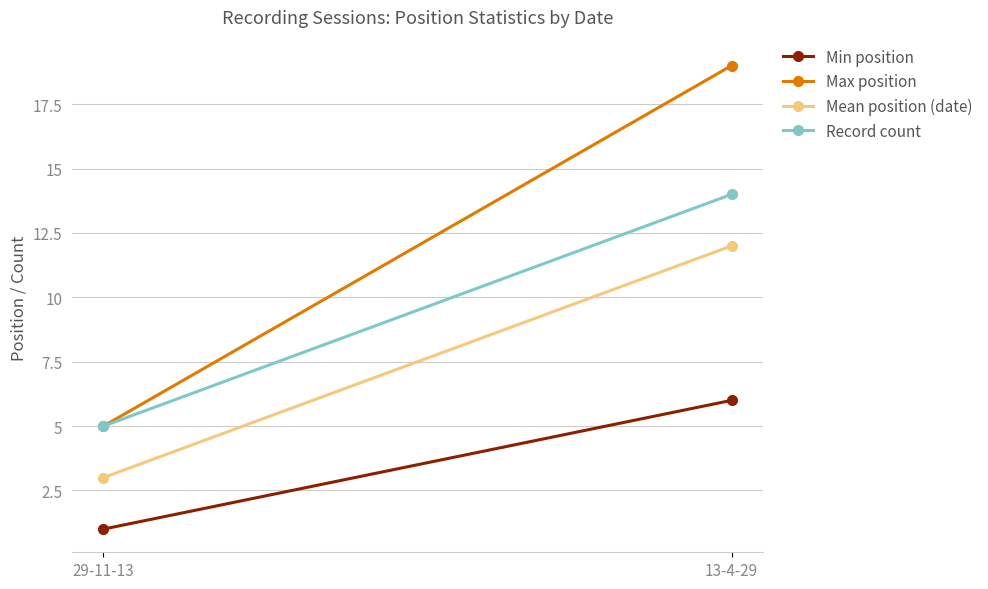

Reading left to right, extract all data points from this chart.

Min position: 1	6
Max position: 5	19
Mean position (date): 3	12
Record count: 5	14